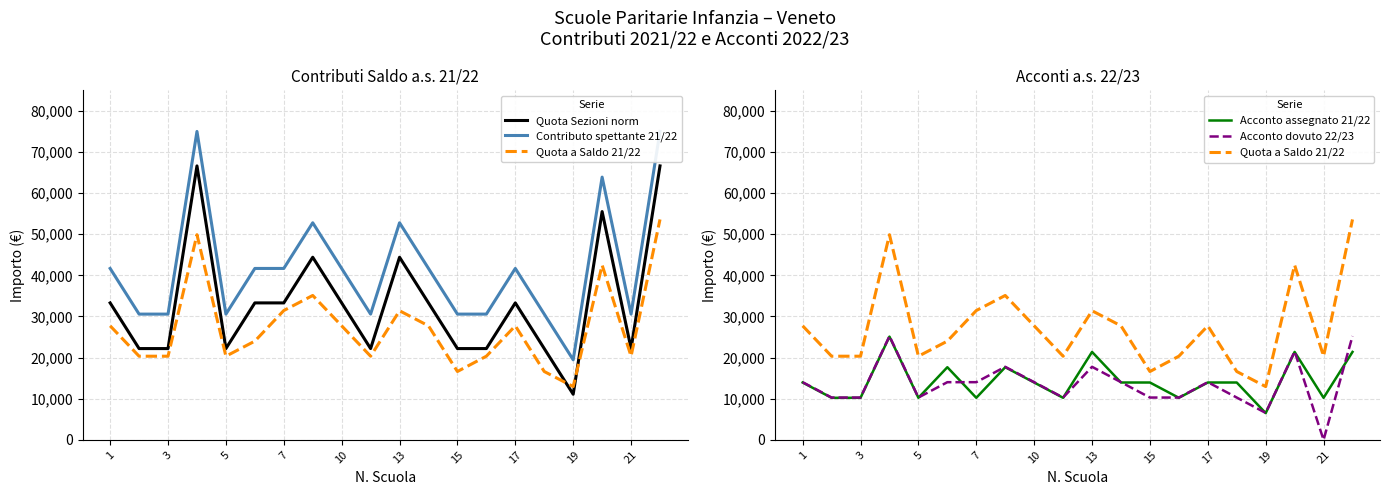

How many interior local peaks does the Quota Sezioni norm series have?

5